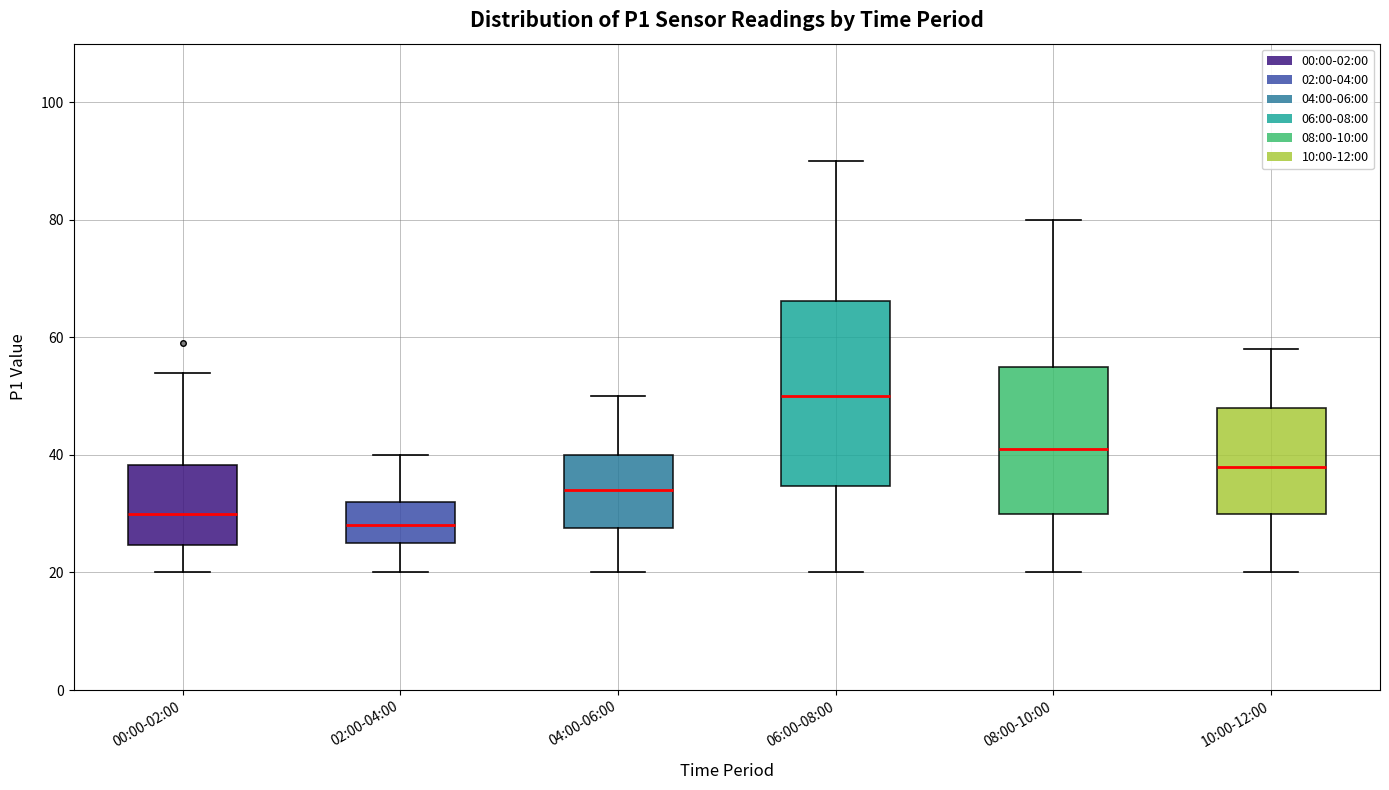

Reading left to right, transcribe this box plot: for each box, give where its median line is, the range the box spans, and where its two whiskers end, as read against the y-axis. The values are not printed on the chart, so give them approximately, as read against the axis.

00:00-02:00: median 30, box 24 to 38, whiskers 20 to 54
02:00-04:00: median 28, box 26 to 32, whiskers 20 to 40
04:00-06:00: median 34, box 28 to 40, whiskers 20 to 50
06:00-08:00: median 50, box 34 to 66, whiskers 20 to 90
08:00-10:00: median 42, box 30 to 56, whiskers 20 to 80
10:00-12:00: median 38, box 30 to 48, whiskers 20 to 58